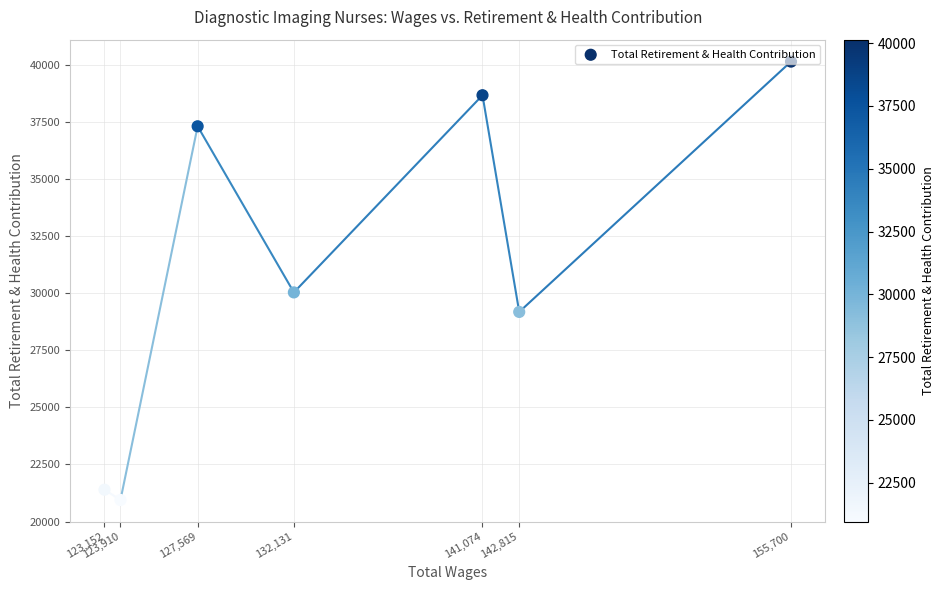

What is the change in value from 155,700 to 132,131?

-10106